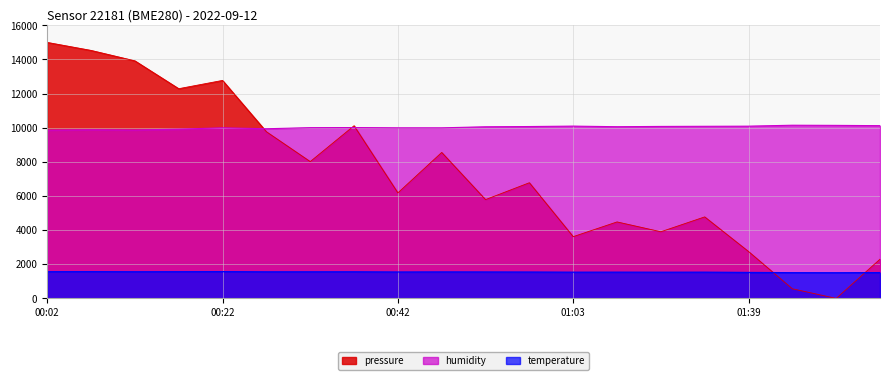

Between 00:12 and 00:17, which is larger?

00:12